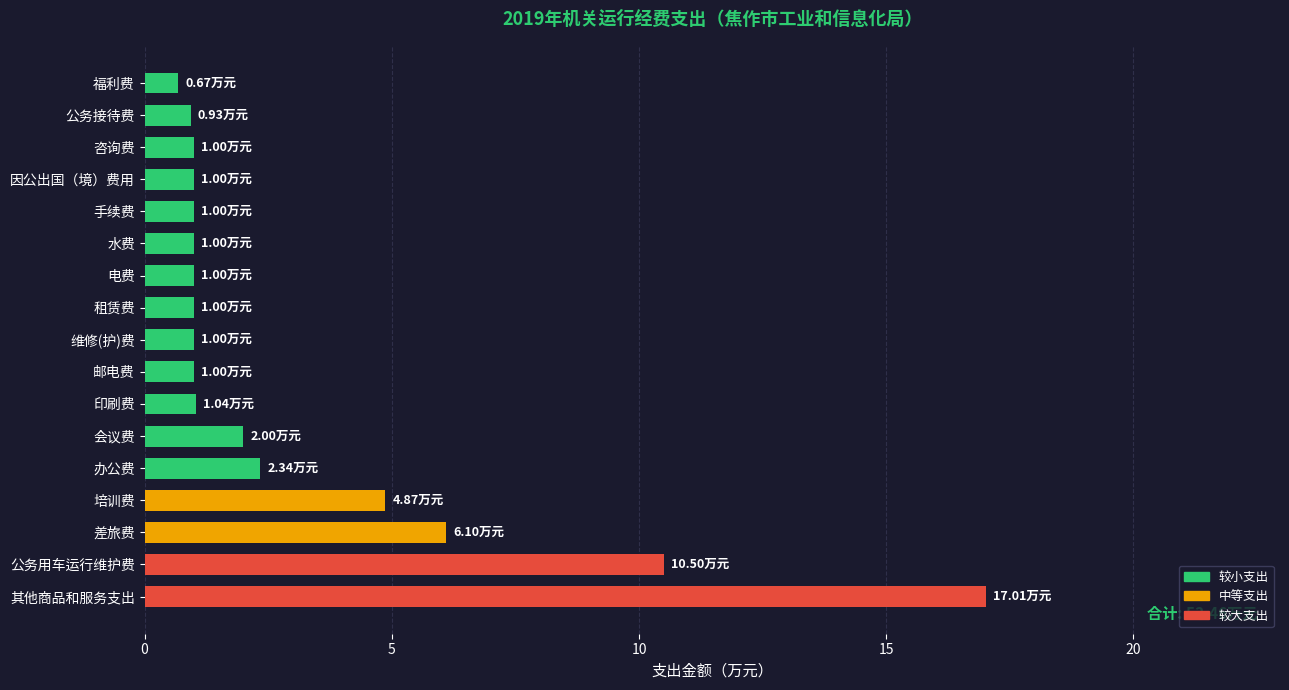

What is the average value?

3.1